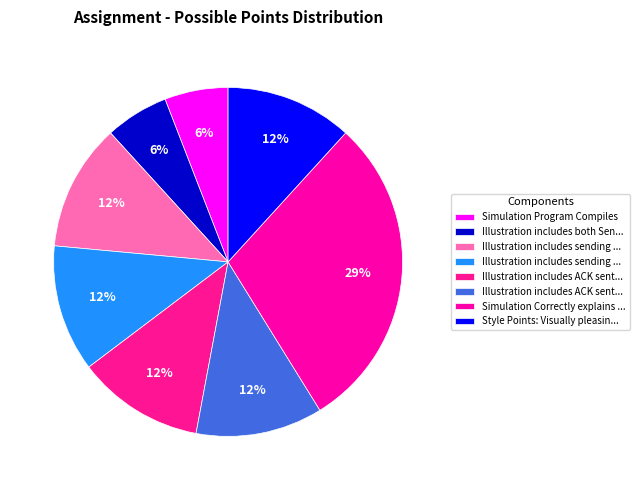

Count the number of slices in the pie.

8